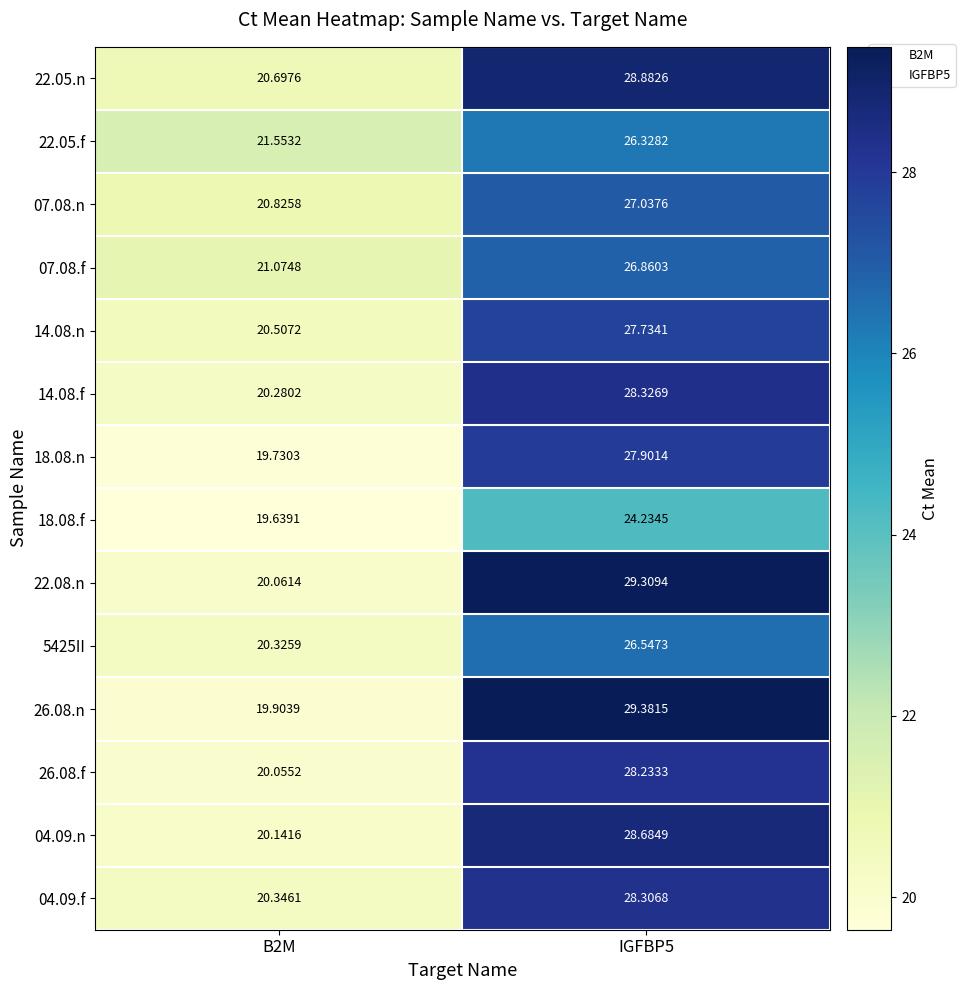

Which label corresponds to the largest value in the chart?

IGFBP5